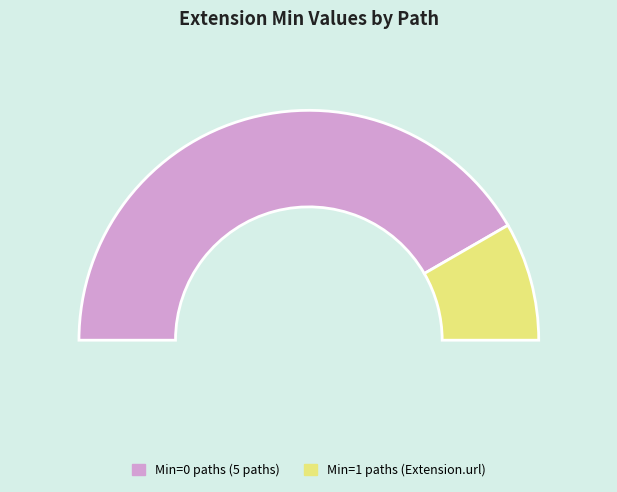

Is it true that Extension.value[x] is 0% of the pie?

True